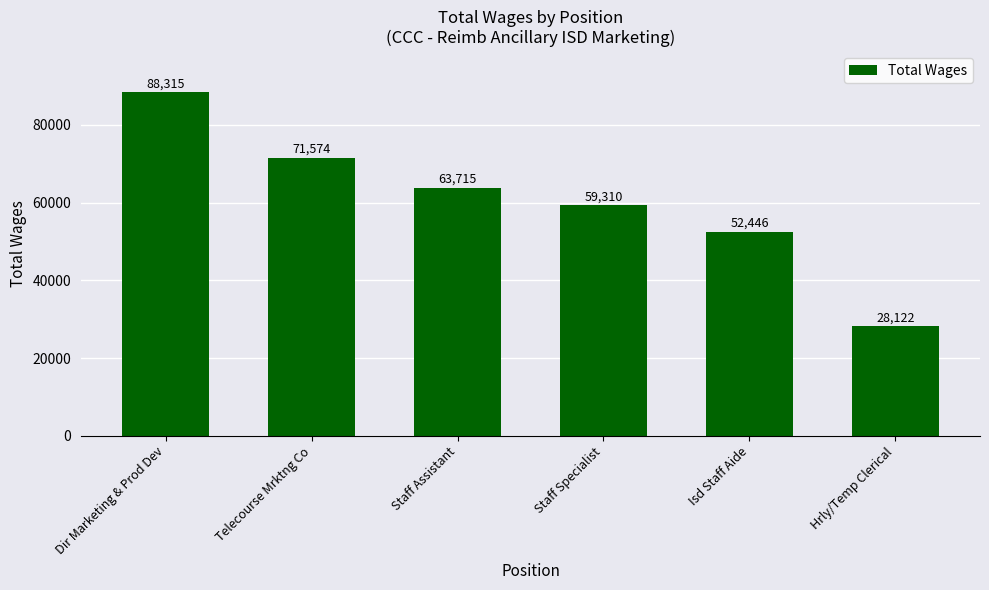

What is the label of the 3rd bar from the right?

Staff Specialist